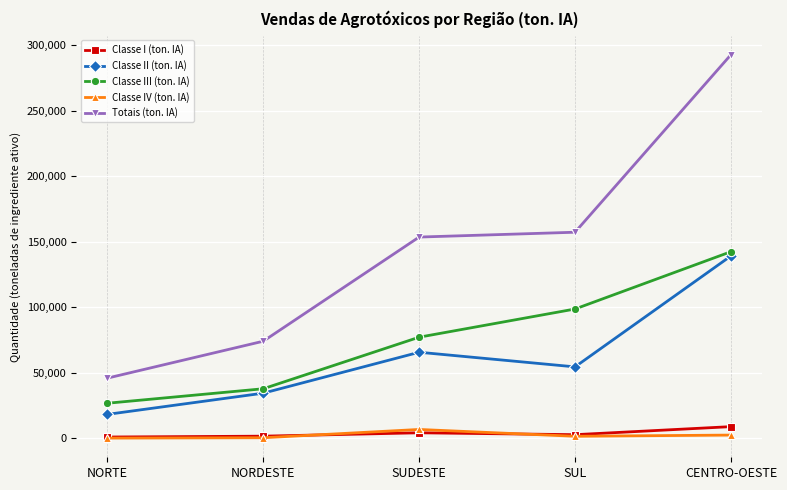

How many data points in Classe IV (ton. IA) are less than 1473?

2